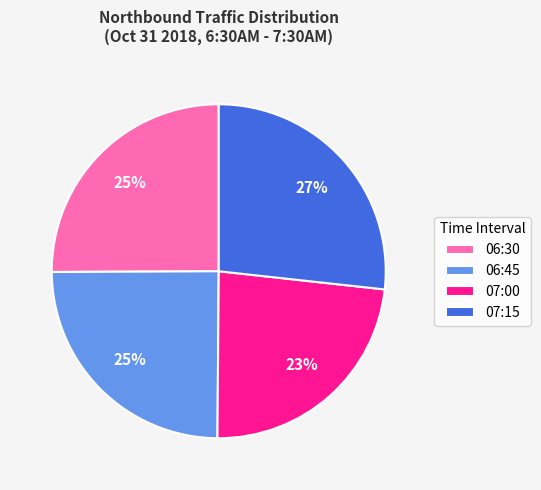

Is there a majority slice in this chart?

No